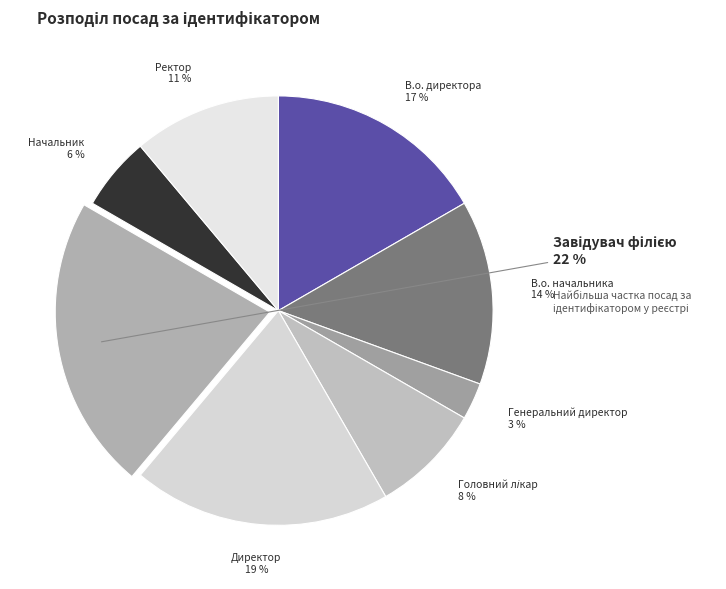

Does В.о. директора represent more than half of the total?

No